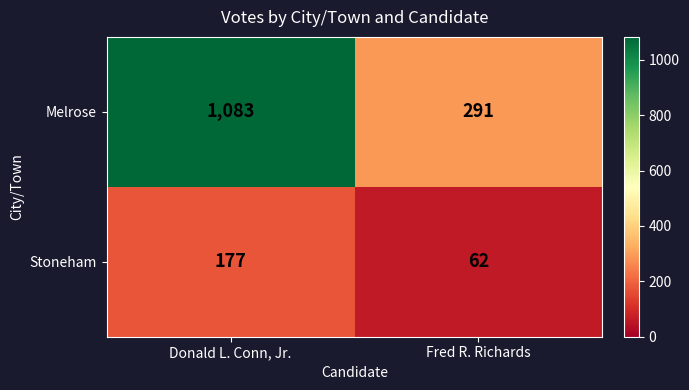

What is the total value across all series at Fred R. Richards?

353